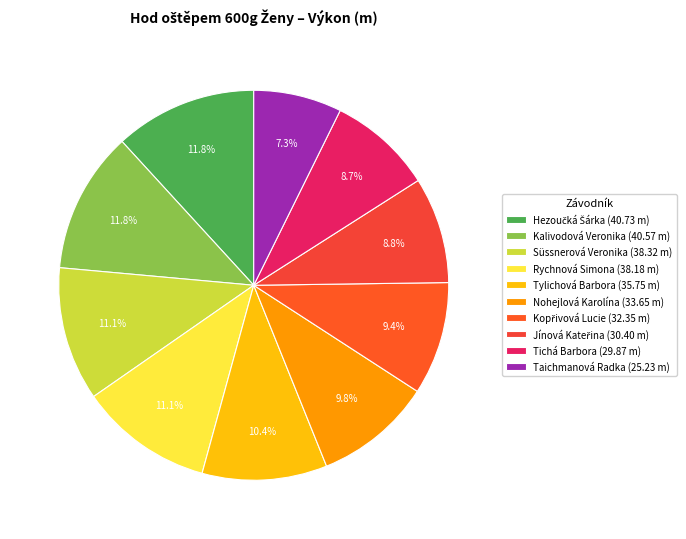

What is the ratio of the value at Rychnová Simona to the value at Süssnerová Veronika?

1.0